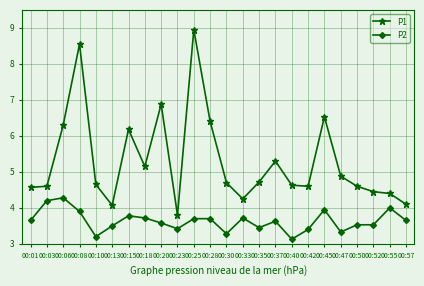

True or false: P2 and P1 intersect in this chart.

False